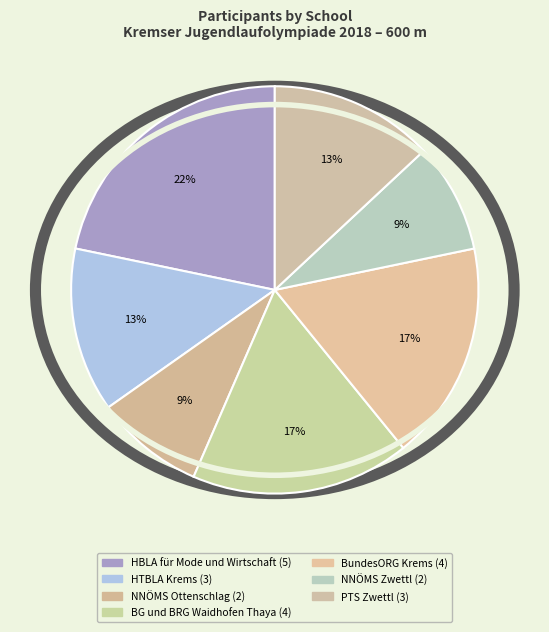

Between NNÖMS Zwettl and NNÖMS Ottenschlag, which is larger?

NNÖMS Ottenschlag